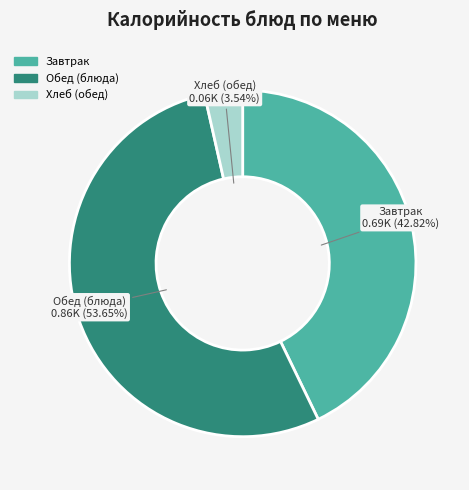

To the nearest percent, what is the average slice percentage?

33%